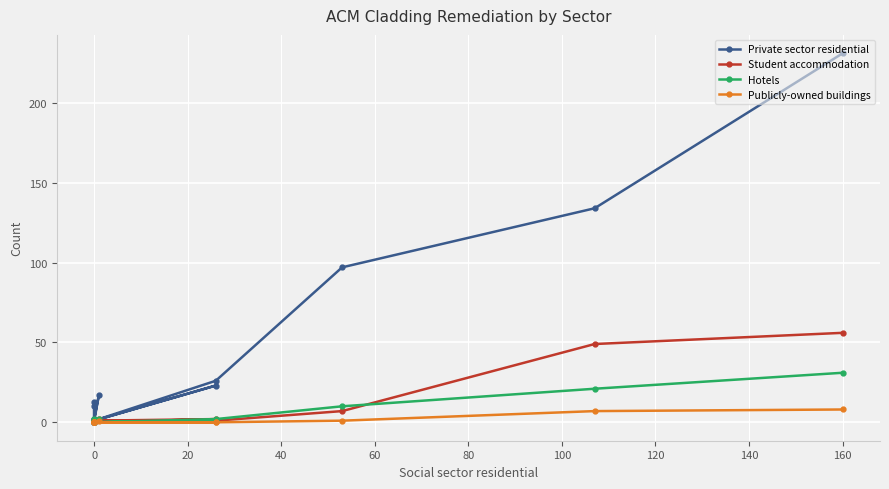

What are all the series names shown in the legend?

Private sector residential, Student accommodation, Hotels, Publicly-owned buildings